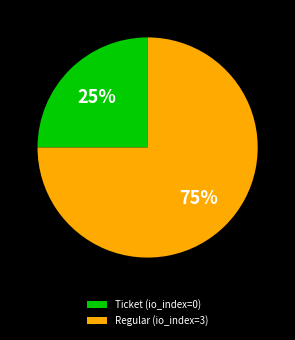

Rank the categories by value from highest to lowest.

Regular (io_index=3), Ticket (io_index=0)